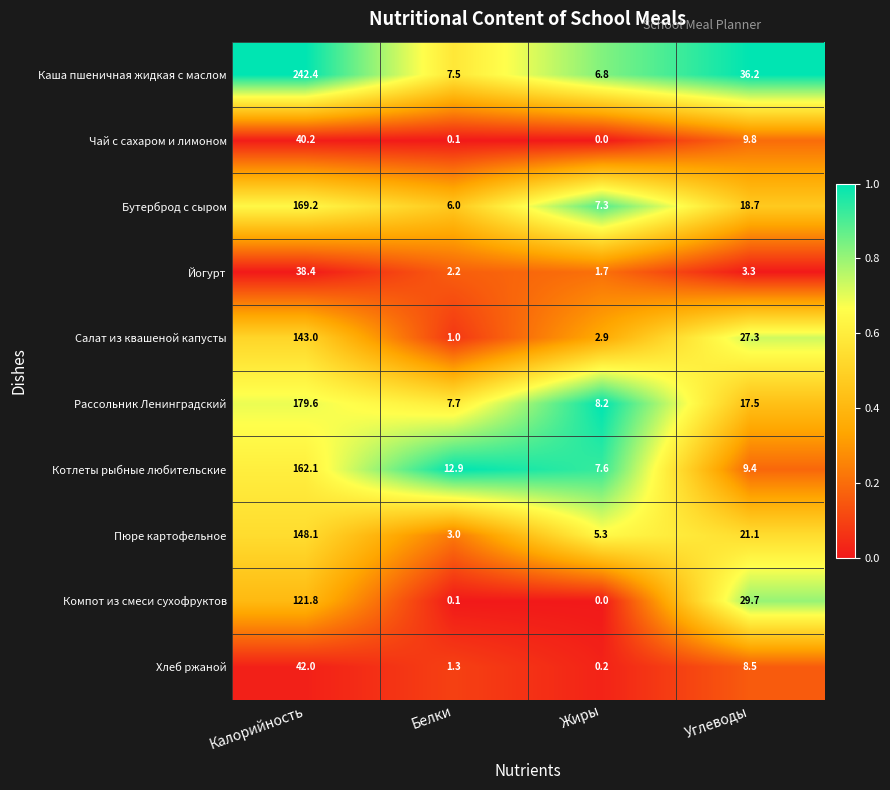

Rank the series by their maximum value, from highest to lowest.

Каша пшеничная жидкая с маслом, Рассольник Ленинградский, Бутерброд с сыром, Котлеты рыбные любительские, Пюре картофельное, Салат из квашеной капусты, Компот из смеси сухофруктов, Хлеб ржаной, Чай с сахаром и лимоном, Йогурт